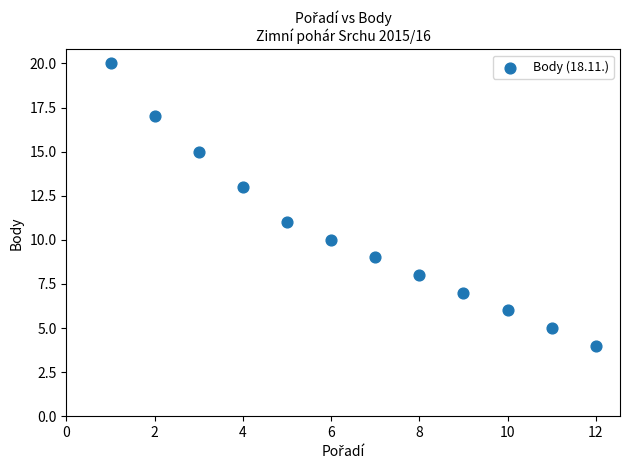

What is the average X value?

6